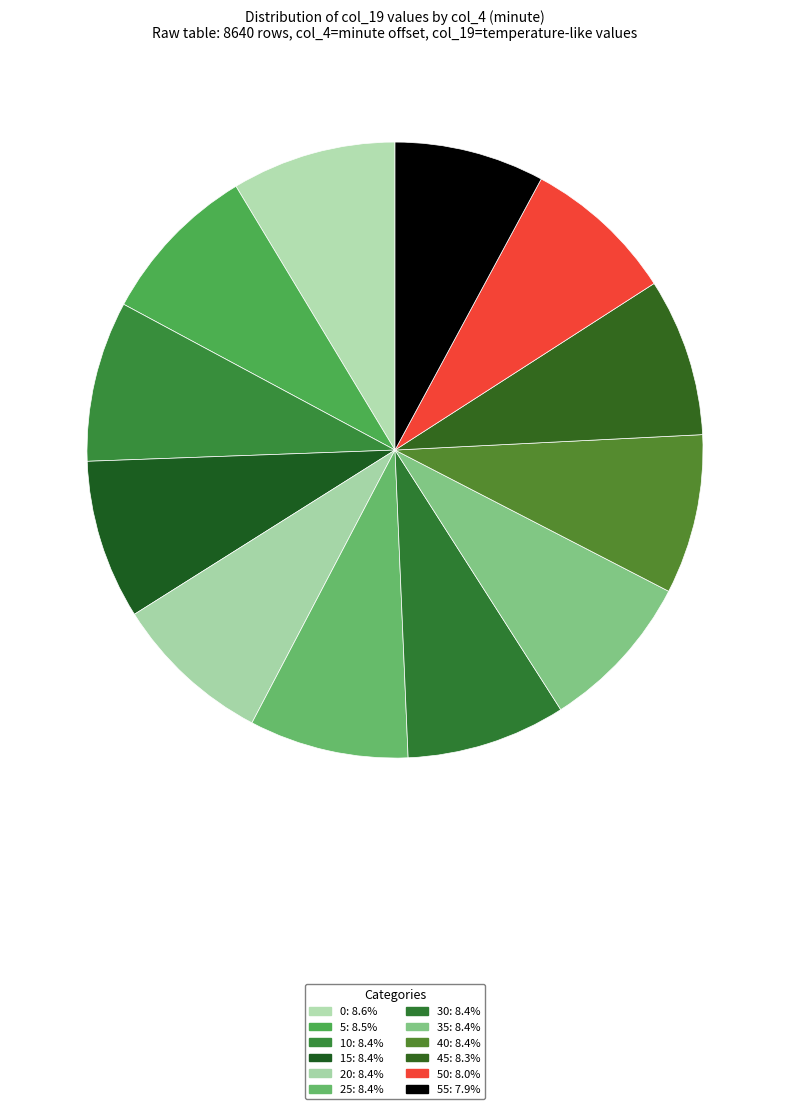

How many segments does this pie chart have?

12